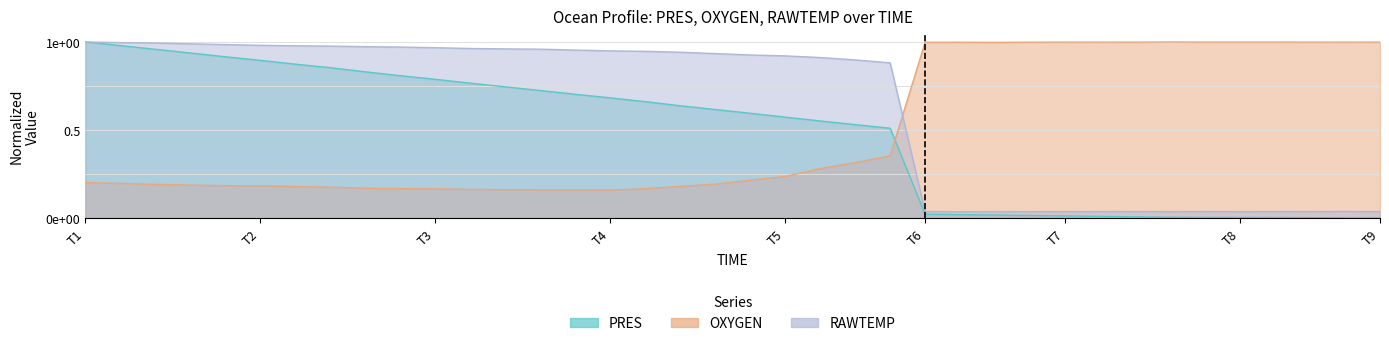

Between 1361909375 and 1361910058, which series saw the biggest shift?

PRES